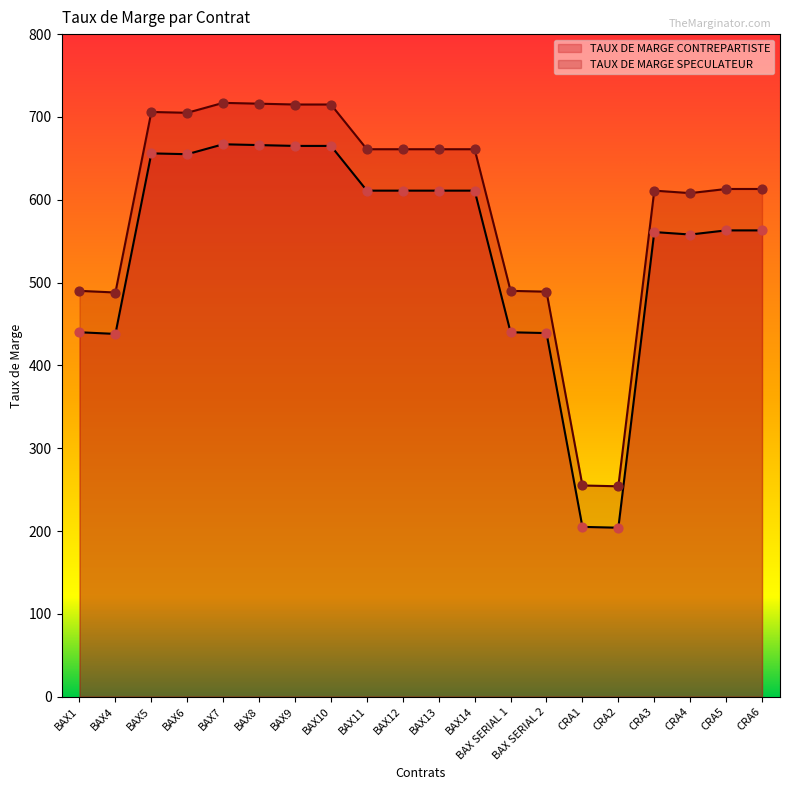

At how many categories does at least one series exceed 325?

18